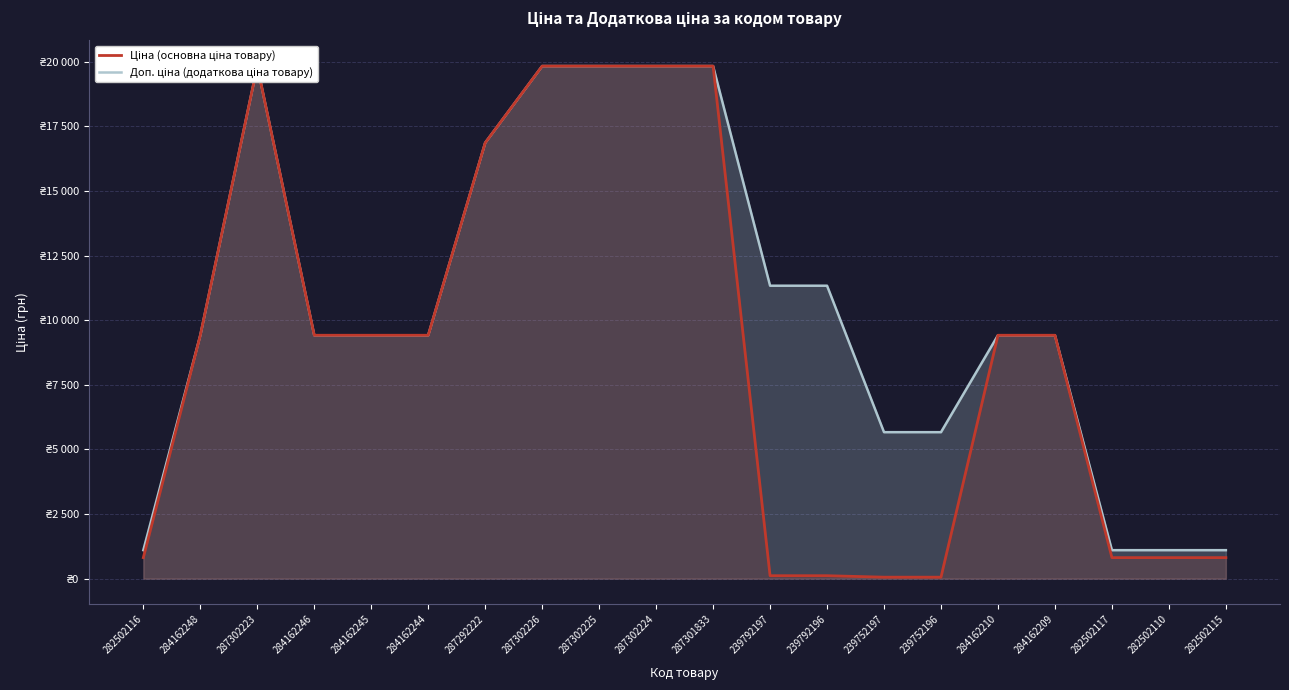

How many lines are shown in the chart?

2